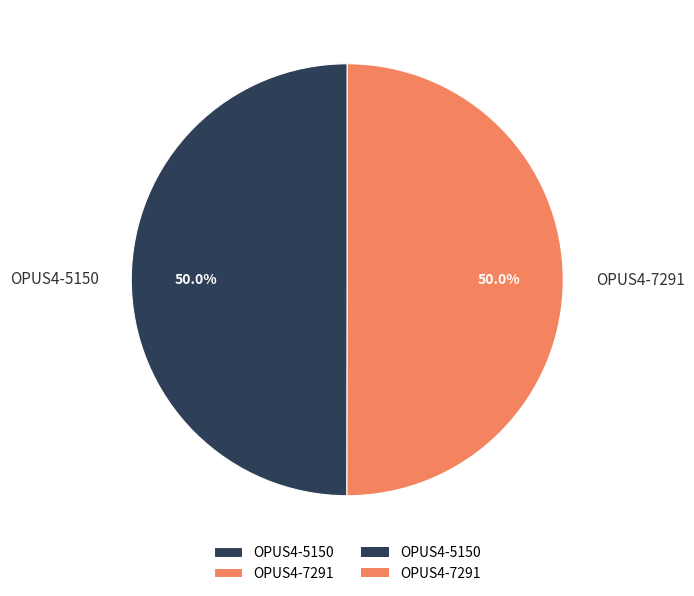

How much of the chart is everything except OPUS4-5150?

50.0%